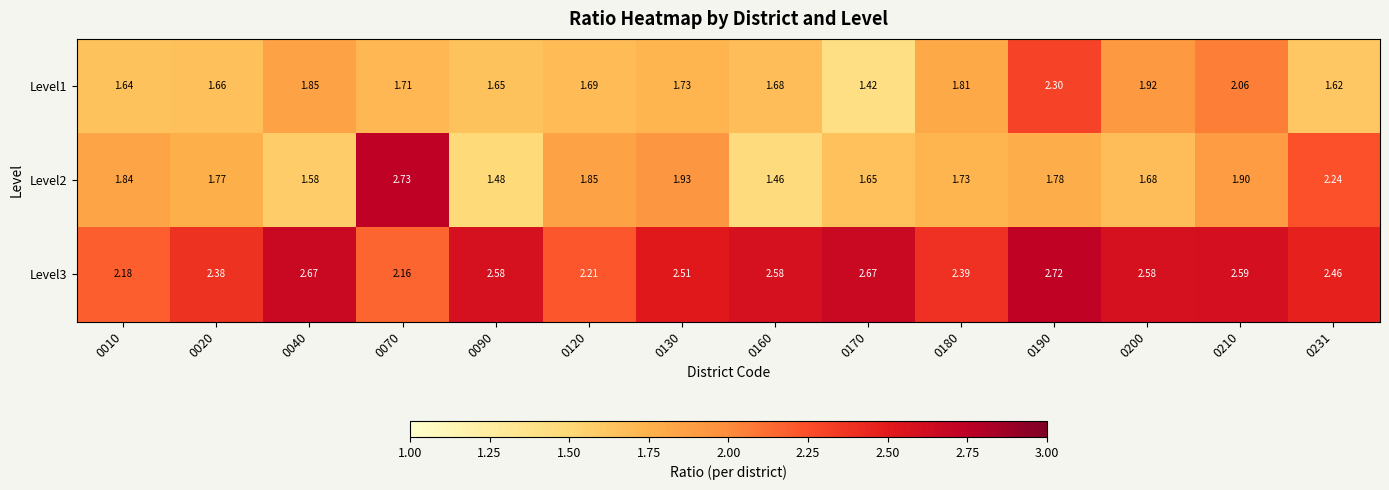

Is the value of Level3 at 0120 greater than the value of Level1 at 0070?

Yes